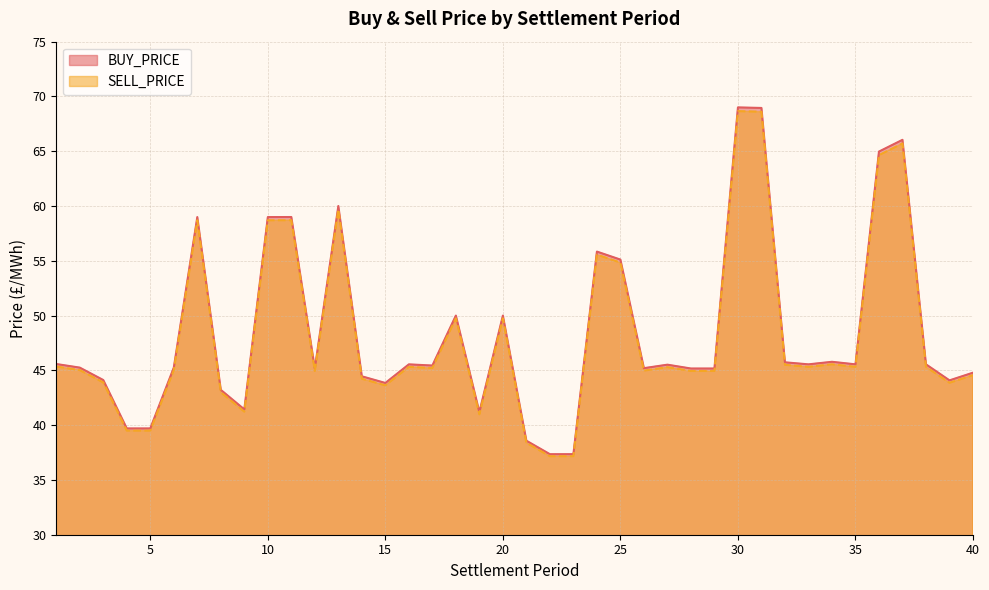

What is the sum of all BUY_PRICE values?

1938.2